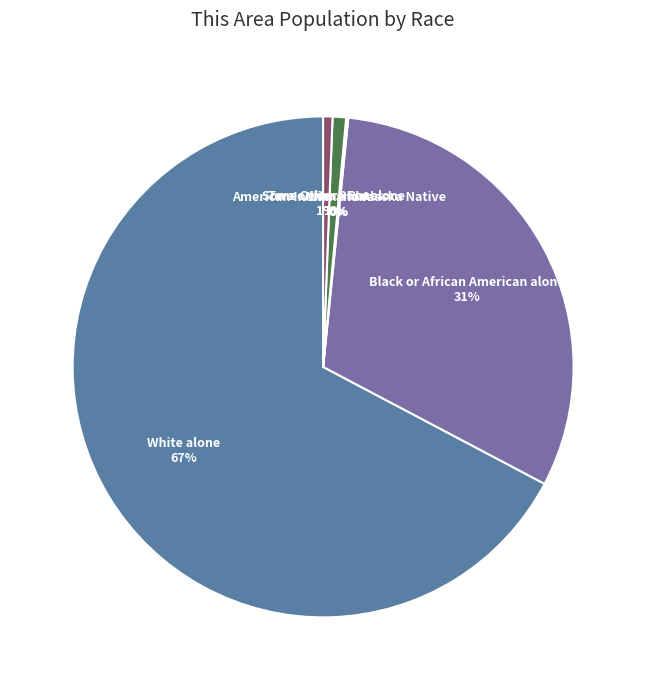

The White alone slice represents 67% of the pie. True or false?

True